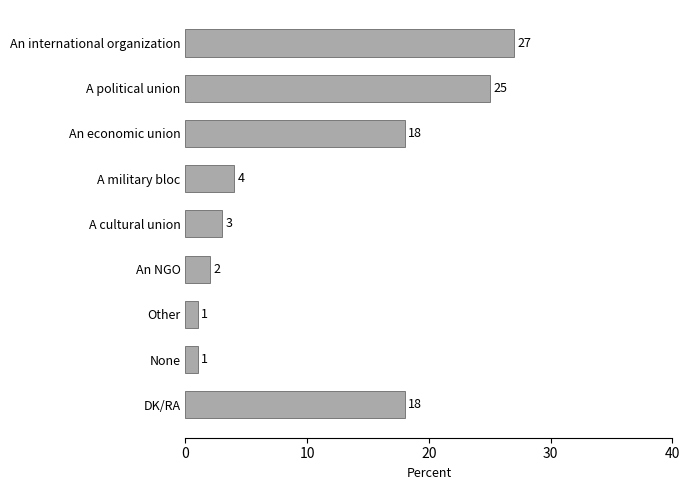

Which has a higher value, An NGO or A military bloc?

A military bloc